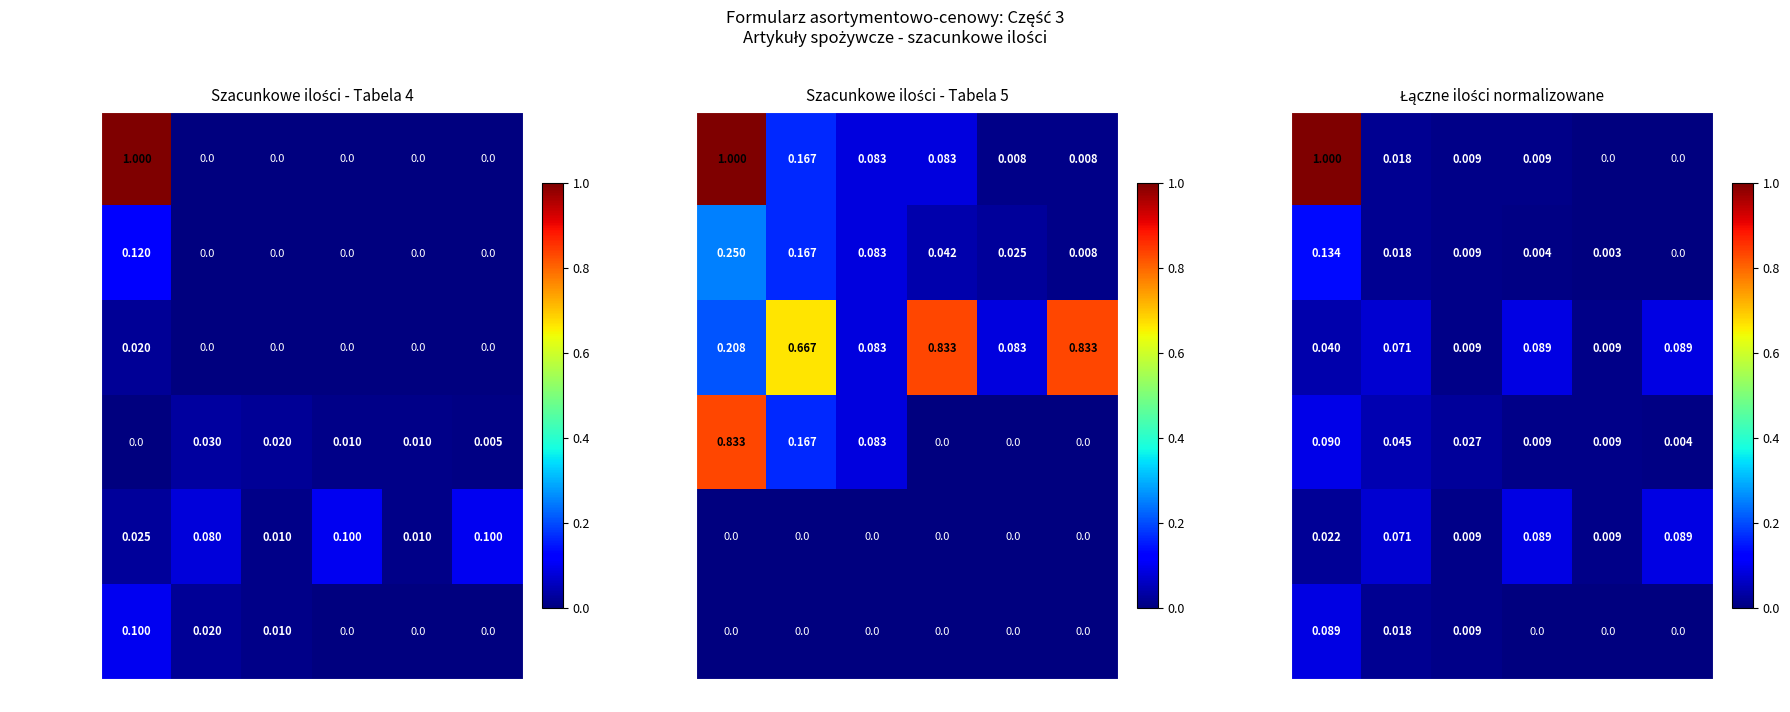

True or false: inne has a value of -0.1 at poz.4.

False